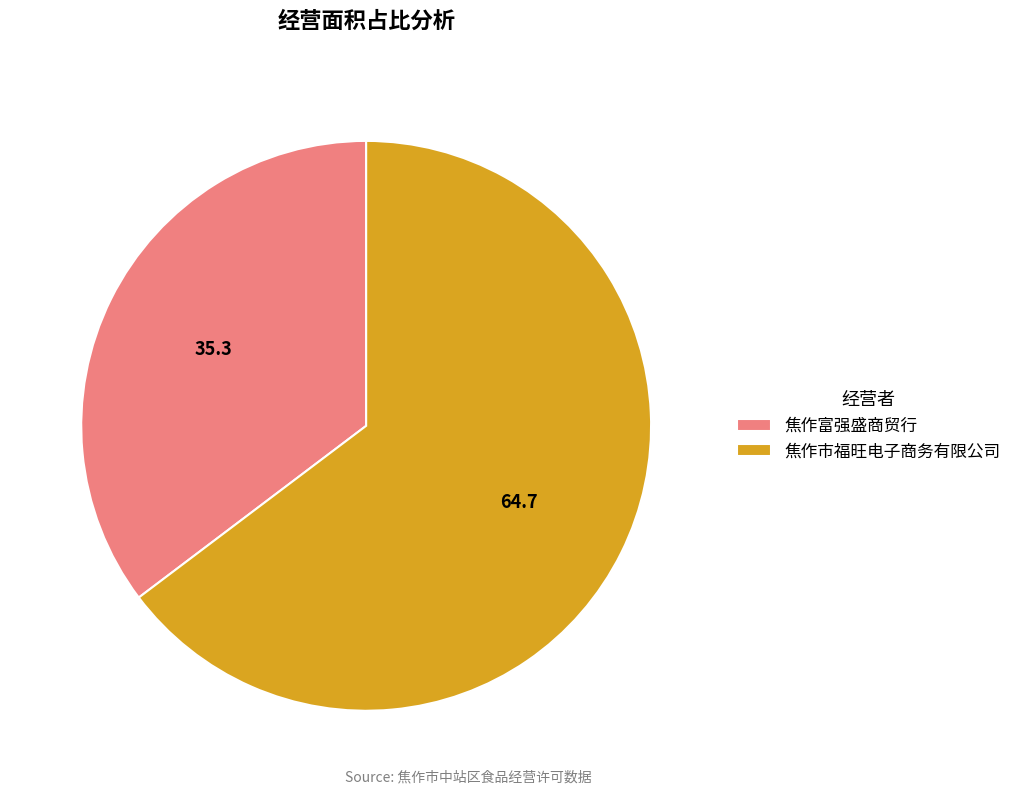

Which slice is the largest?

焦作市福旺电子商务有限公司